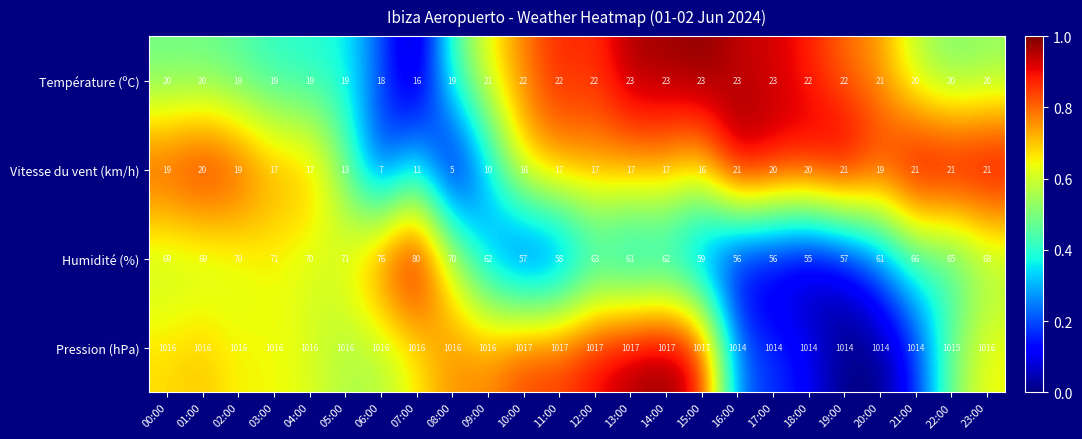

What is the total value across all series at 14:00?

1119